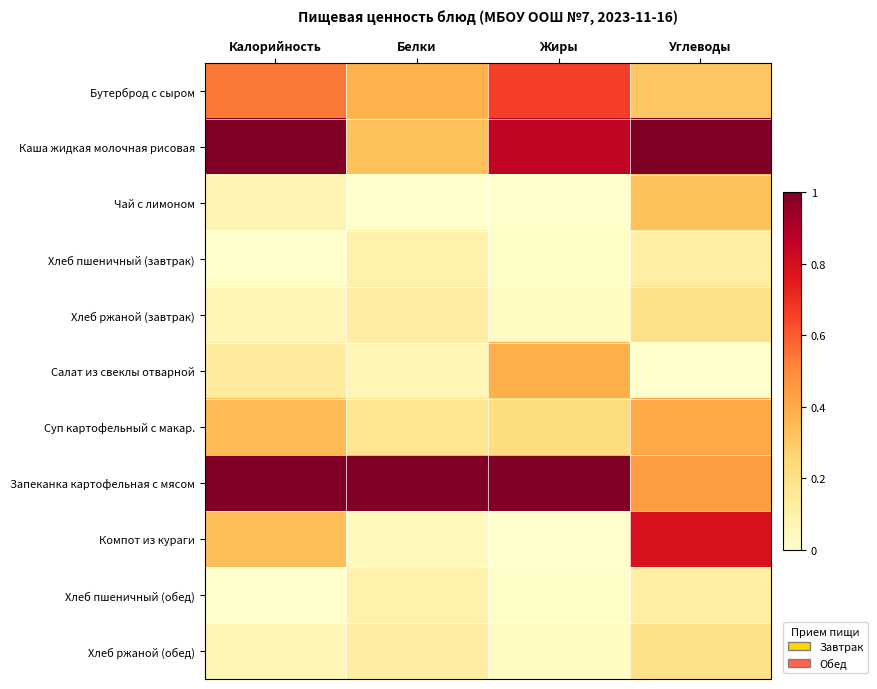

Rank the series at Белки from highest to lowest value.

Запеканка картофельная с мясом, Бутерброд с сыром, Каша жидкая молочная рисовая, Суп картофельный с макар., Хлеб ржаной (завтрак), Хлеб ржаной (обед), Хлеб пшеничный (завтрак), Хлеб пшеничный (обед), Салат из свеклы отварной, Компот из кураги, Чай с лимоном